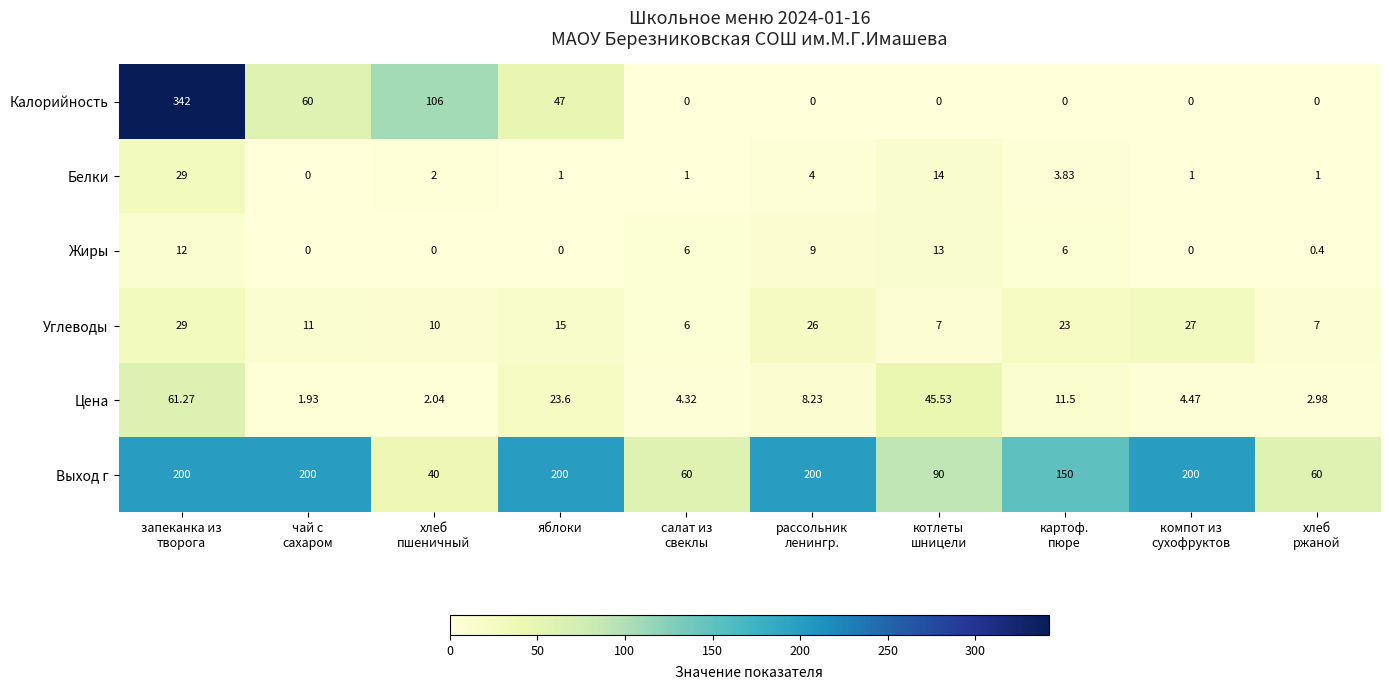

Which series has the largest range (max minus min)?

Калорийность